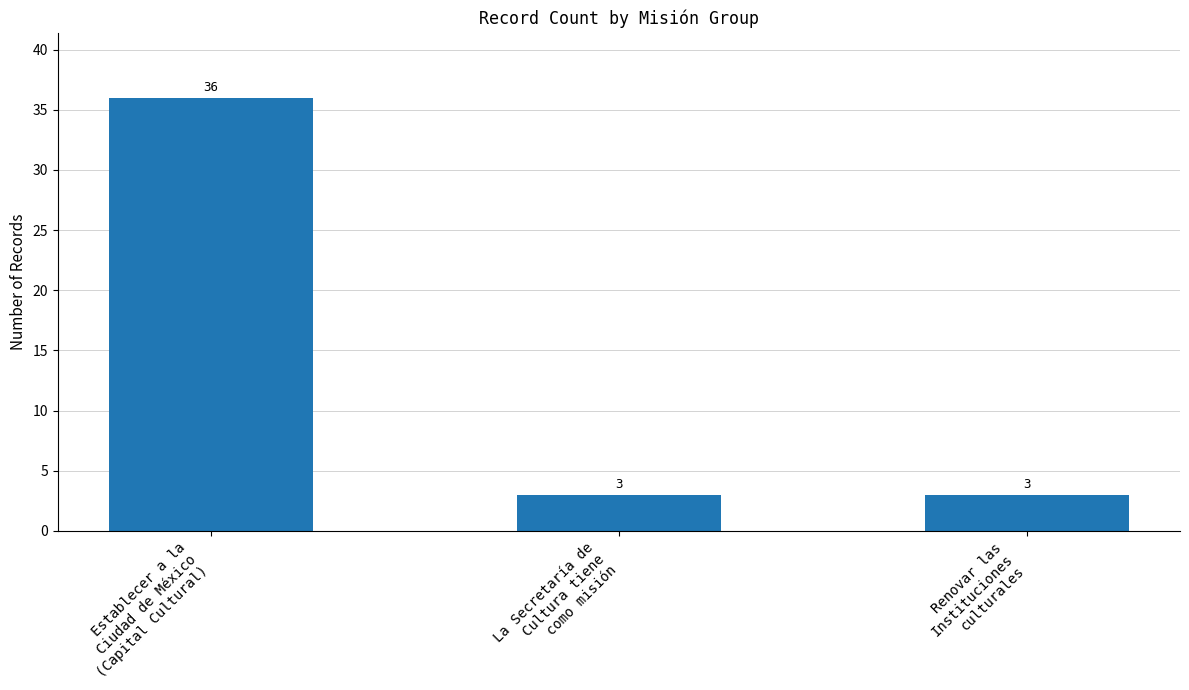

Between Establecer a la
Ciudad de México
(Capital Cultural) and Renovar las
Instituciones
culturales, which is larger?

Establecer a la
Ciudad de México
(Capital Cultural)